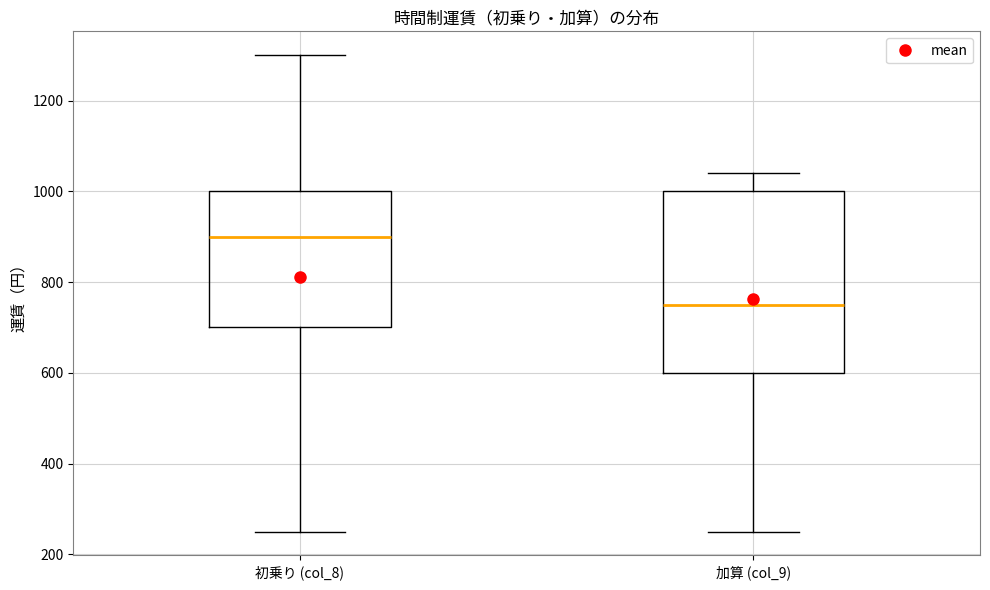

Which box has the highest median line?

初乗り (col_8)